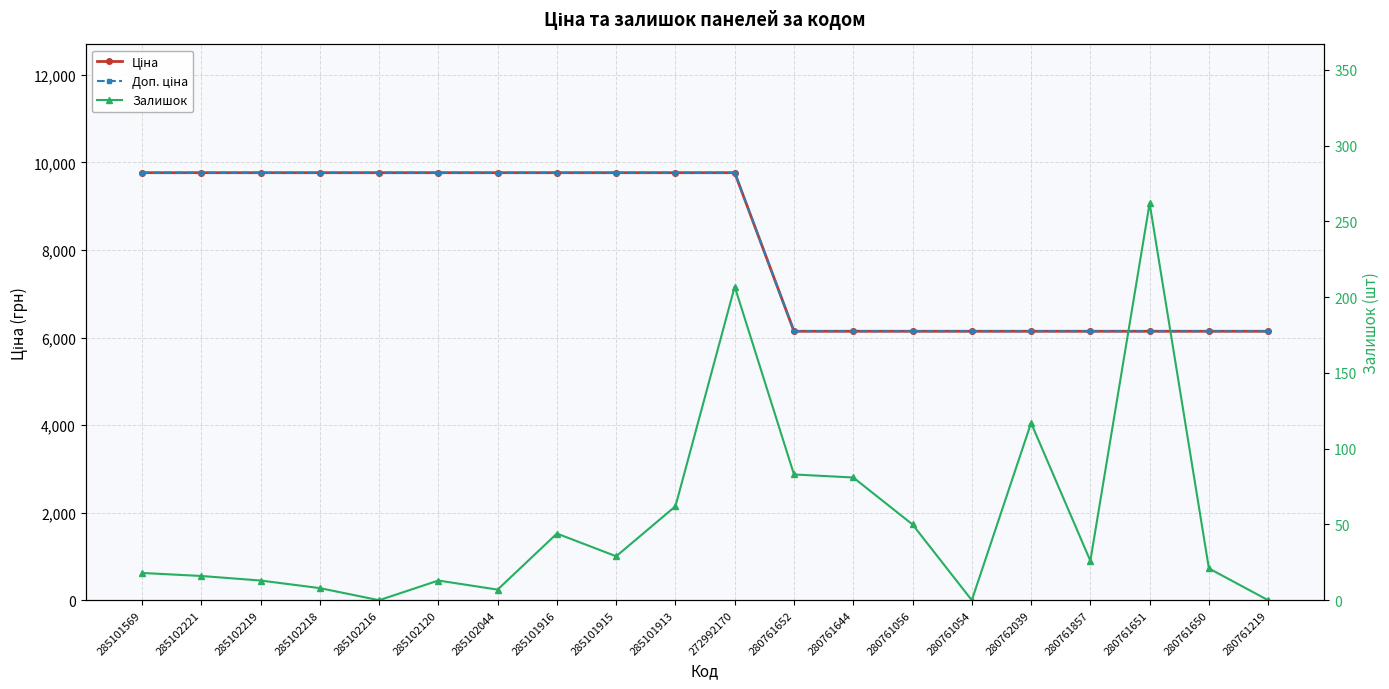

True or false: Доп. ціна and Залишок cross at least once.

False